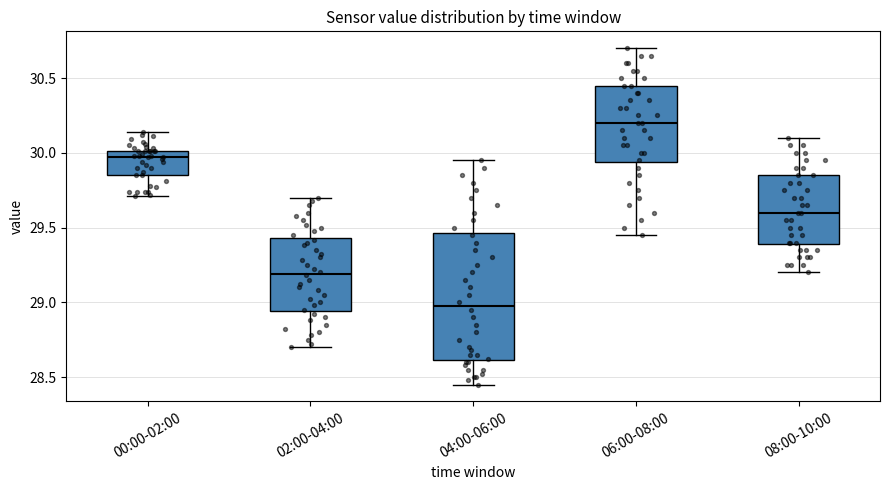

Which box has the lowest median line?

04:00-06:00